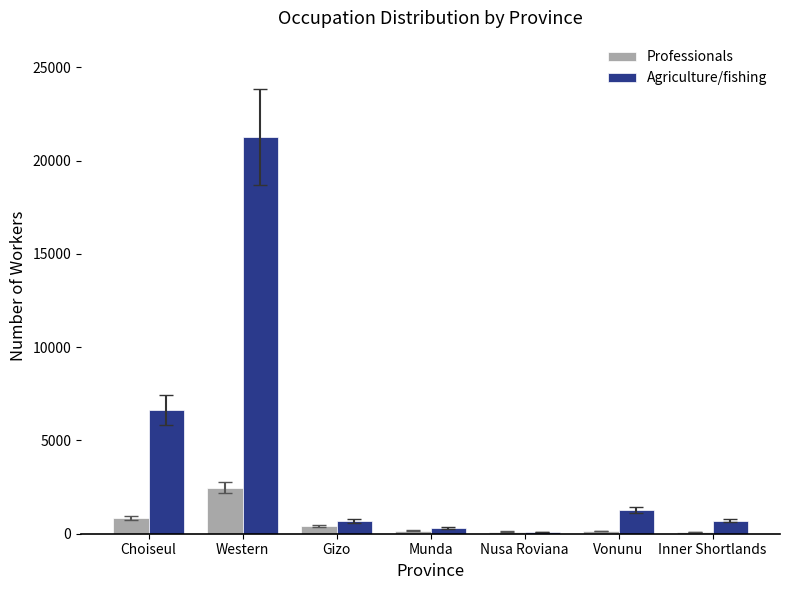

The value of Agriculture/fishing at Western is 21269. True or false?

True